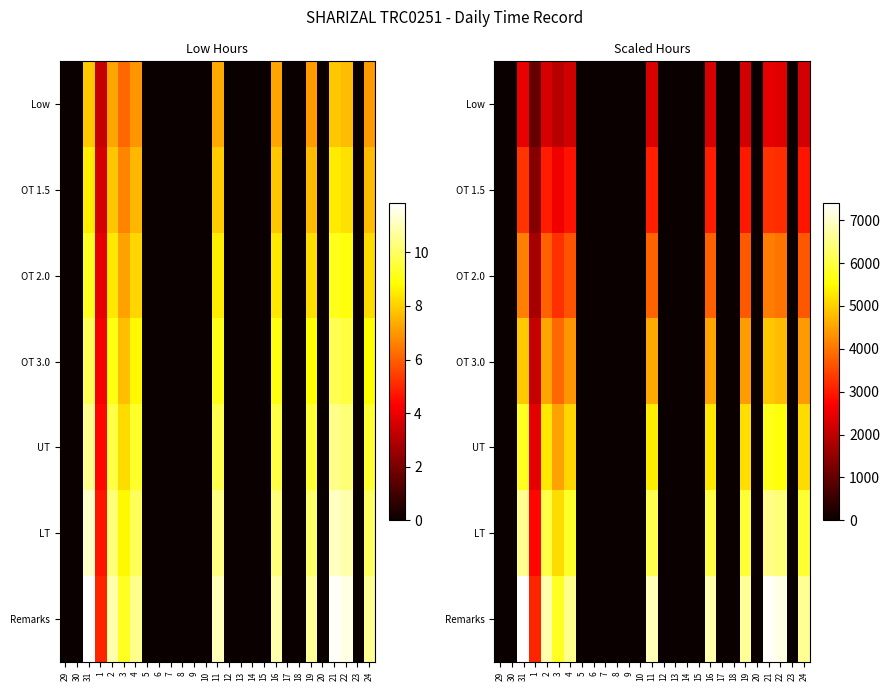

The value of UT at 6 is 3610.0. True or false?

False